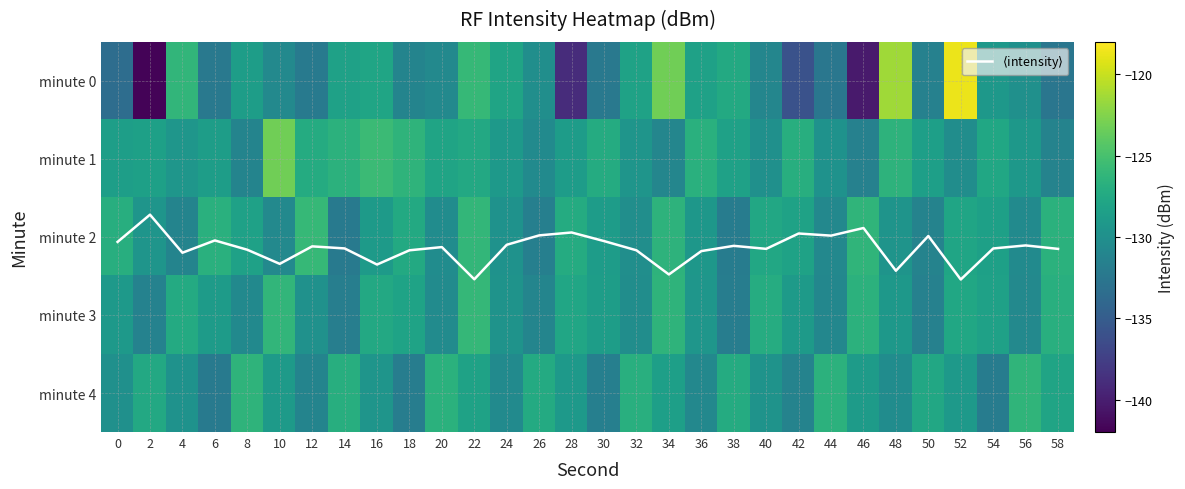

What is the total value across all series at 26?

-648.6